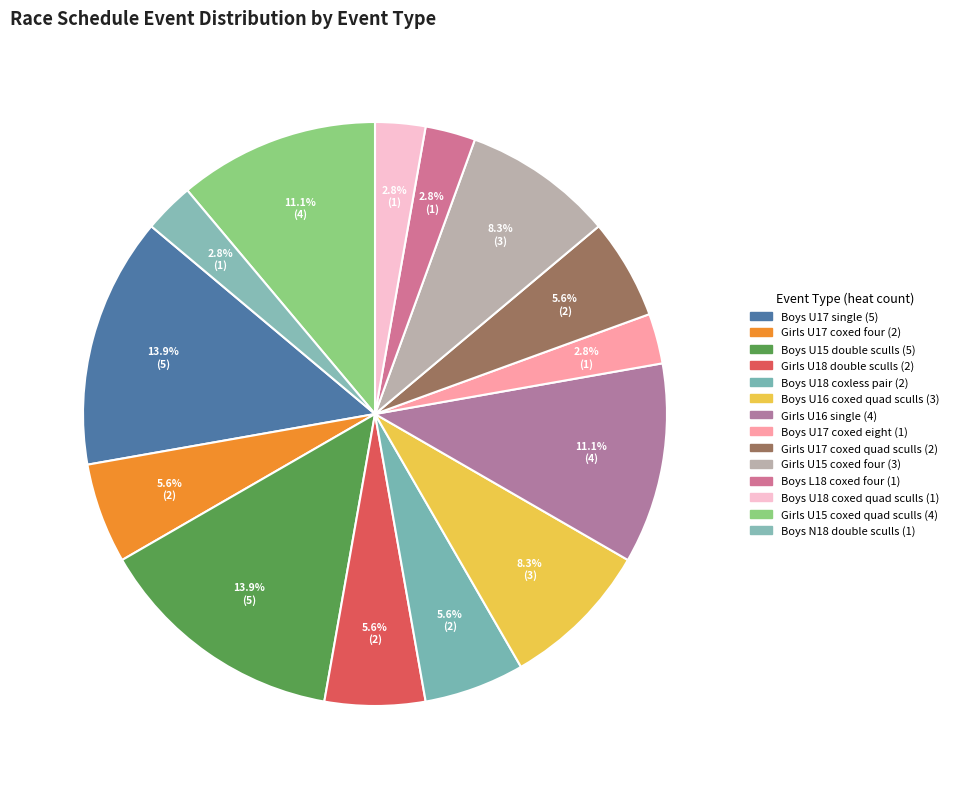

How many segments does this pie chart have?

14